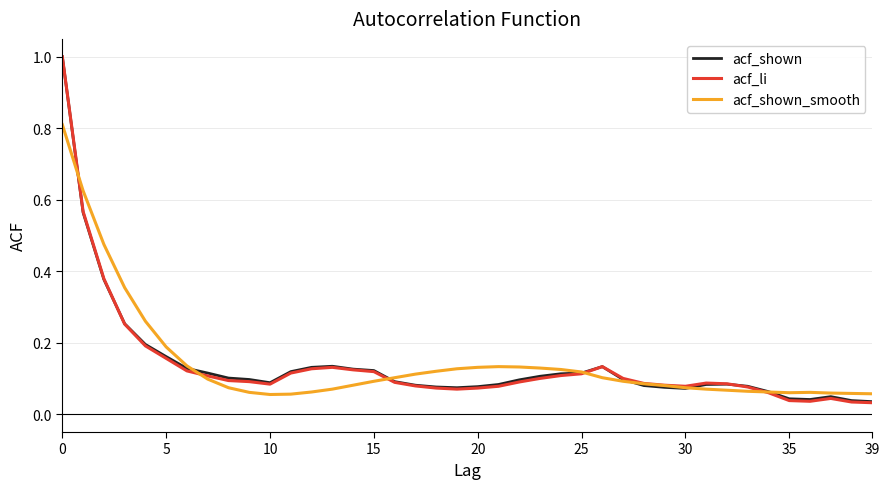

What is the maximum value for acf_shown_smooth?

0.8